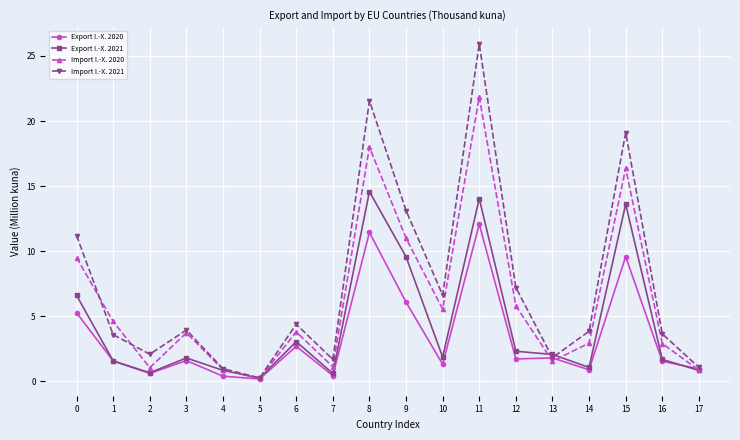

Count the number of categories in the chart.

18